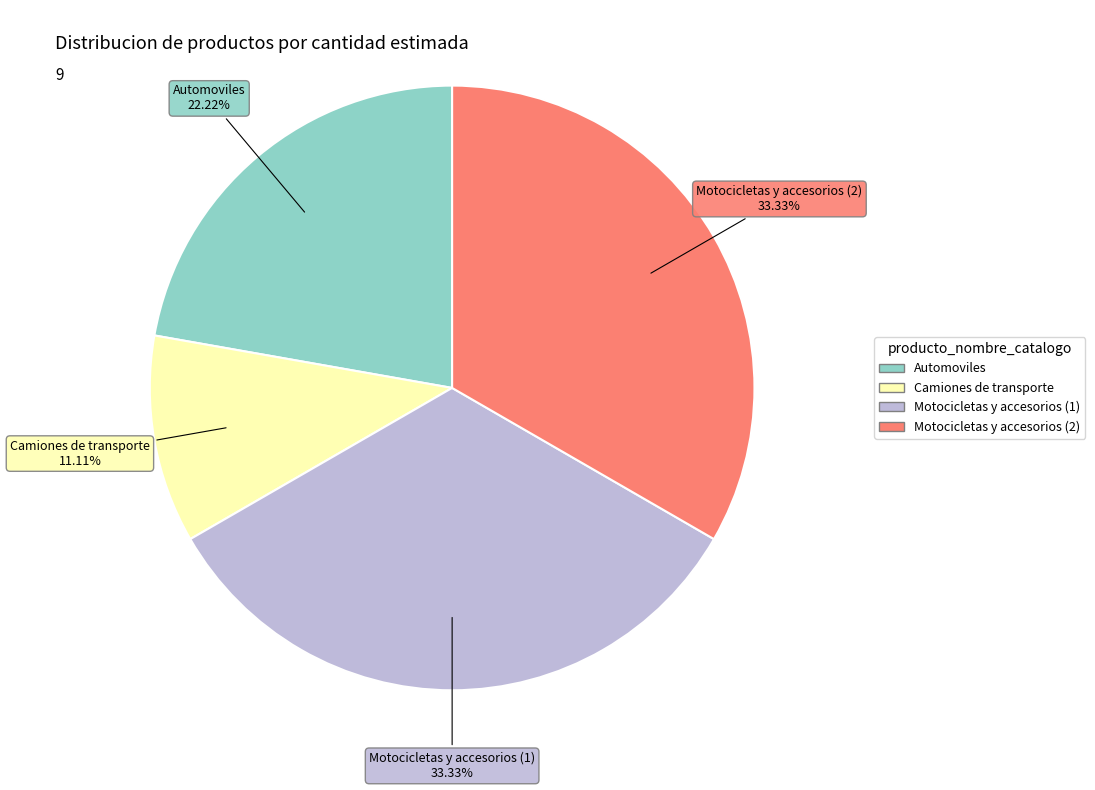

Is Motocicletas y accesorios (2) the majority of the pie?

No